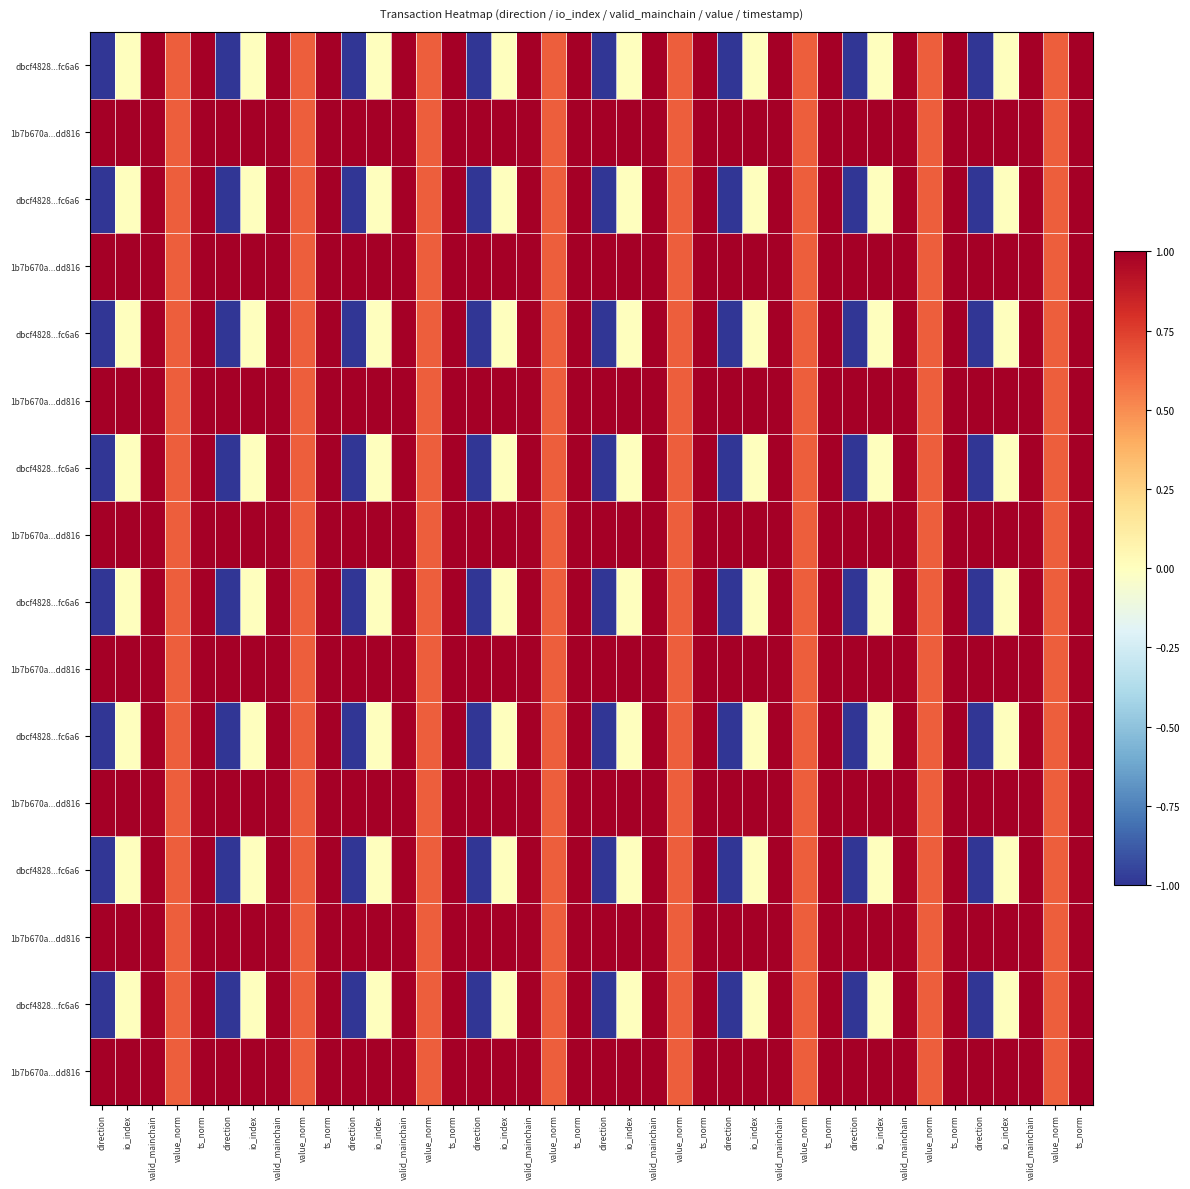

At which category is the sum across all series the highest?

ts_norm